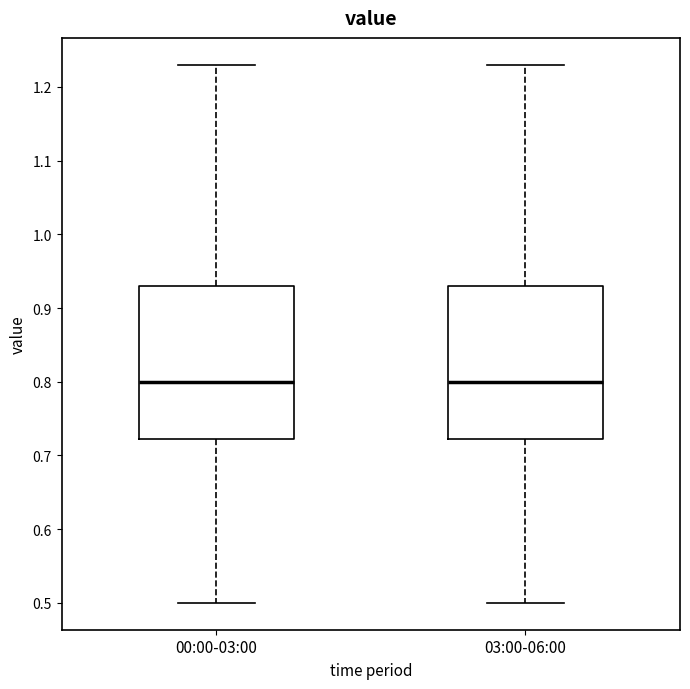

Reading left to right, read every box against the y-axis: the position of its median line, the range the box covers, and the ends of its whiskers. The values are not printed on the chart, so give them approximately, as read against the axis.

00:00-03:00: median 0.80, box 0.72 to 0.93, whiskers 0.50 to 1.23
03:00-06:00: median 0.80, box 0.72 to 0.93, whiskers 0.50 to 1.23